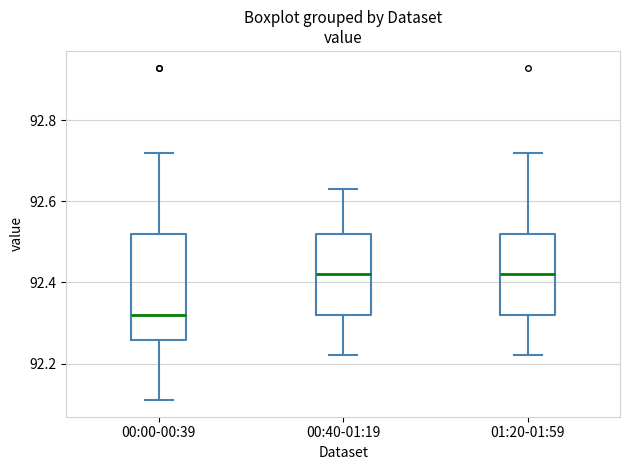

Which box is the tallest, from its lower edge to its upper edge?

00:00-00:39